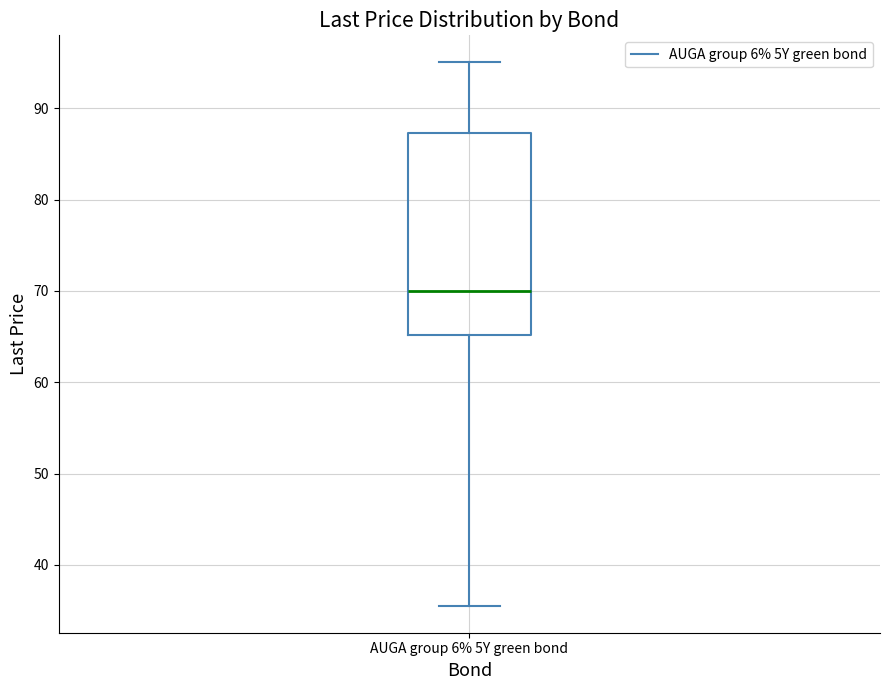

Where is the upper edge of the box for AUGA group 6% 5Y green bond on the y-axis? The values are not printed on the chart, so give them approximately, as read against the axis.

87